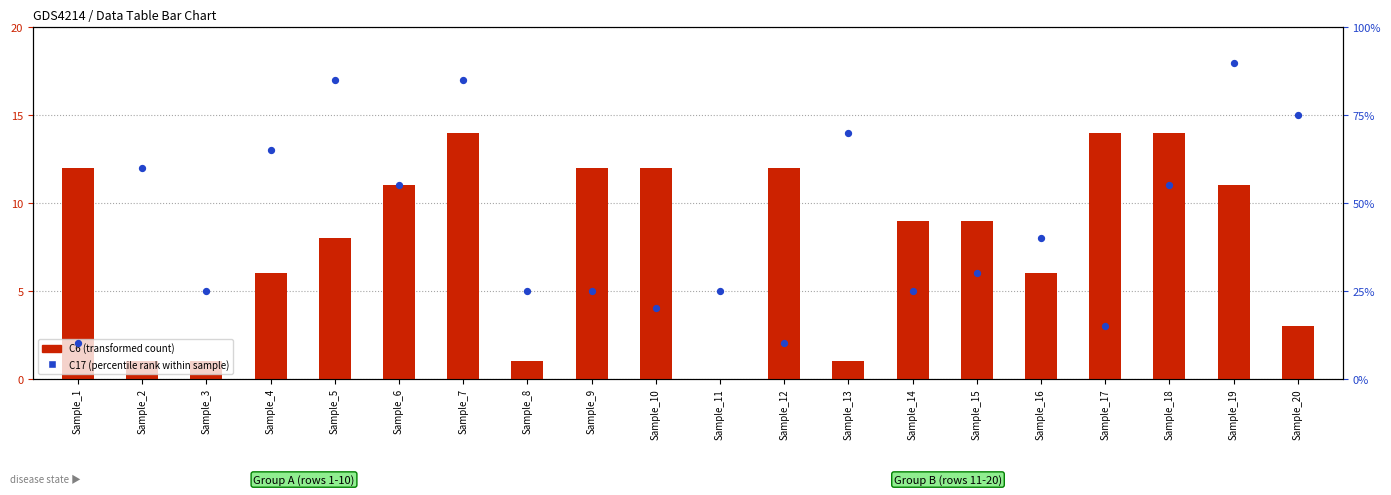

Which series contains the highest Y value?

C17 (percentile rank within sample)